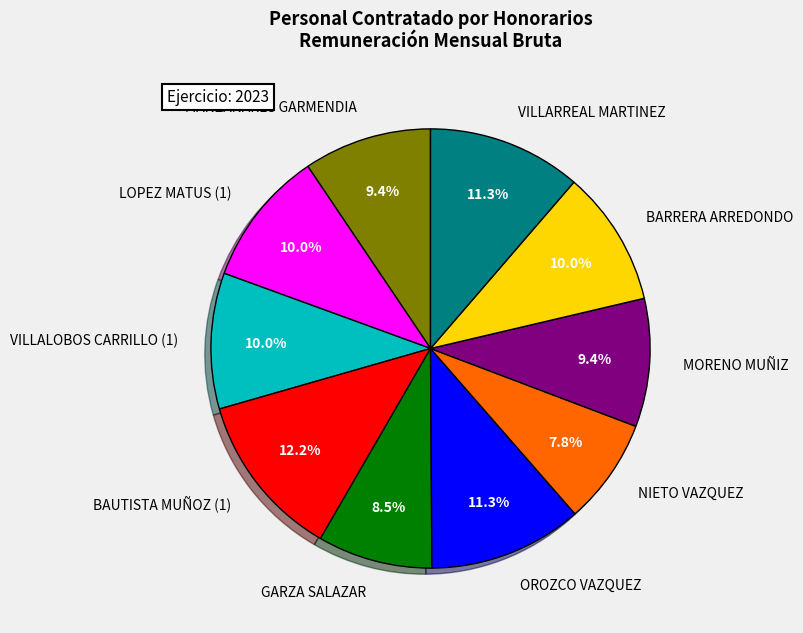

Is the sum of GARZA SALAZAR and NIETO VAZQUEZ greater than half?

No